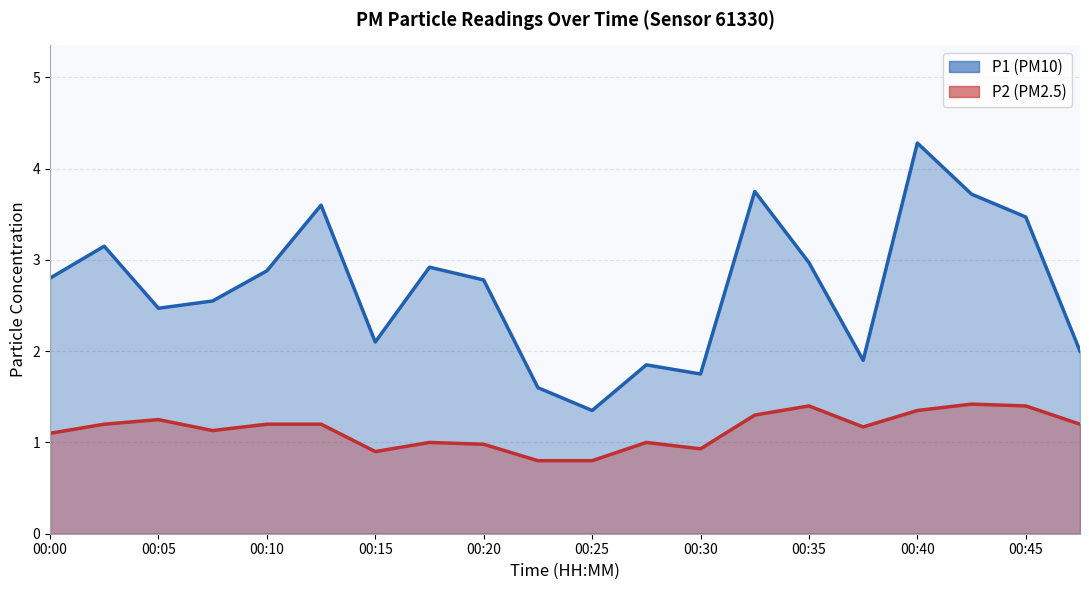

List the labels in order of P2 value, largest first.

00:43, 00:35, 00:45, 00:40, 00:32, 00:05, 00:02, 00:10, 00:12, 00:48, 00:38, 00:07, 00:00, 00:17, 00:27, 00:20, 00:30, 00:15, 00:22, 00:25